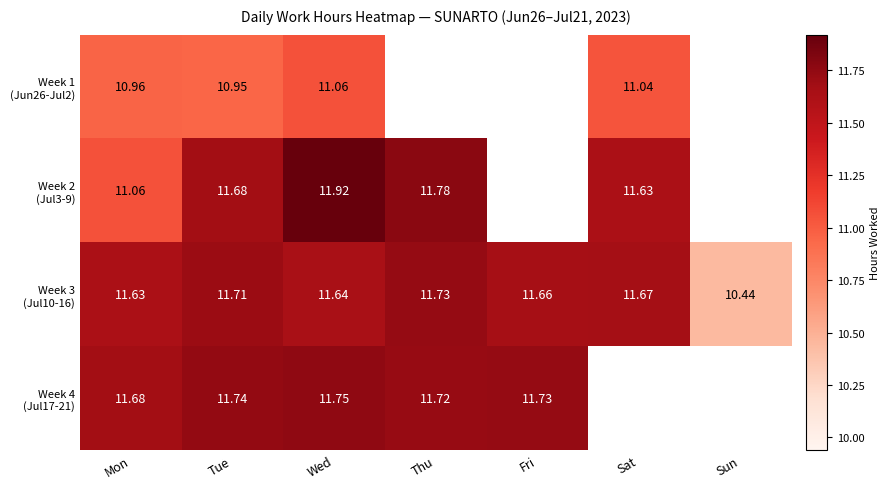

Between Wed and Thu, which series saw the biggest shift?

Week 2 (Jul3-9)